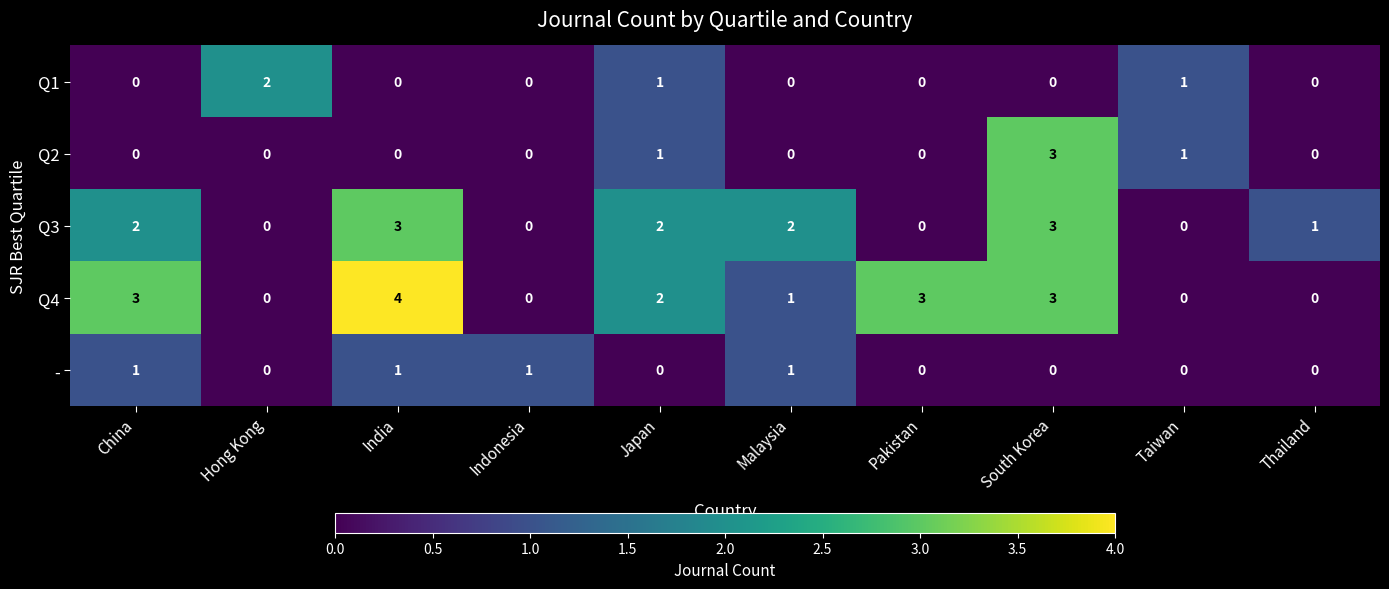

What is the total value across all series at Hong Kong?

2